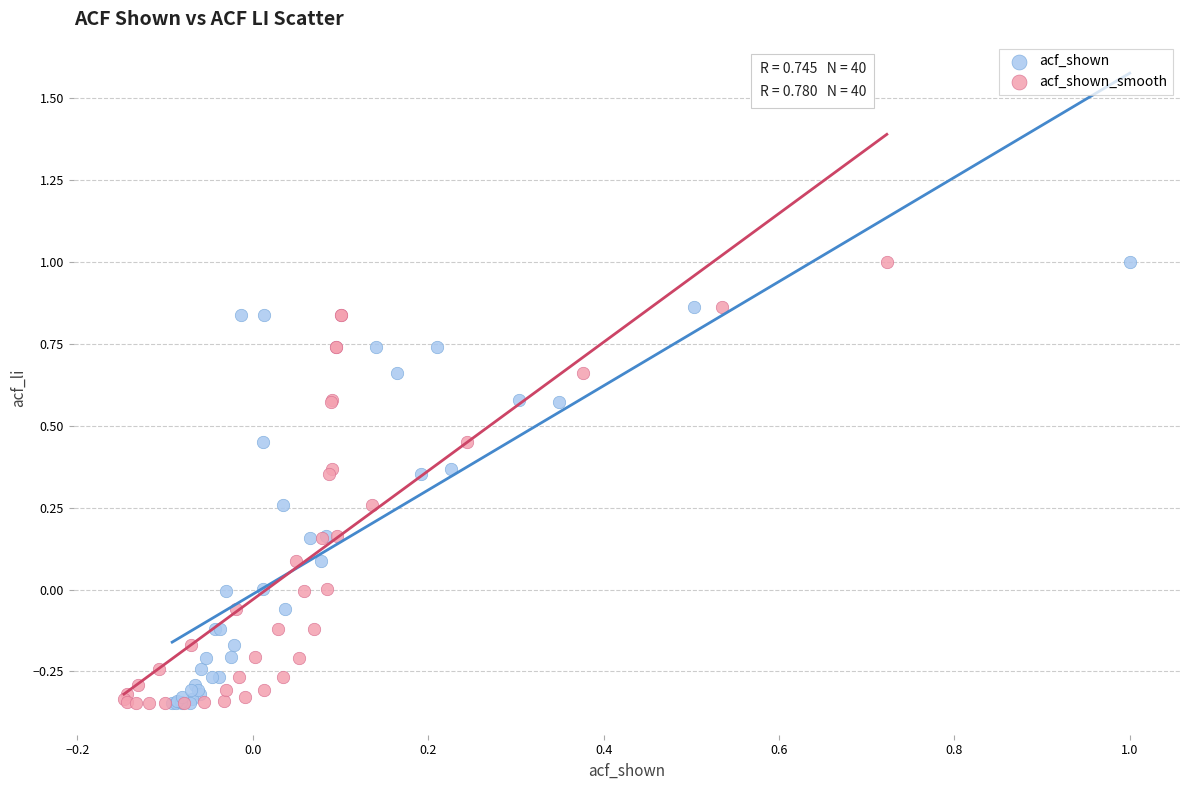

What are all the series names shown in the legend?

acf_shown, acf_shown_smooth